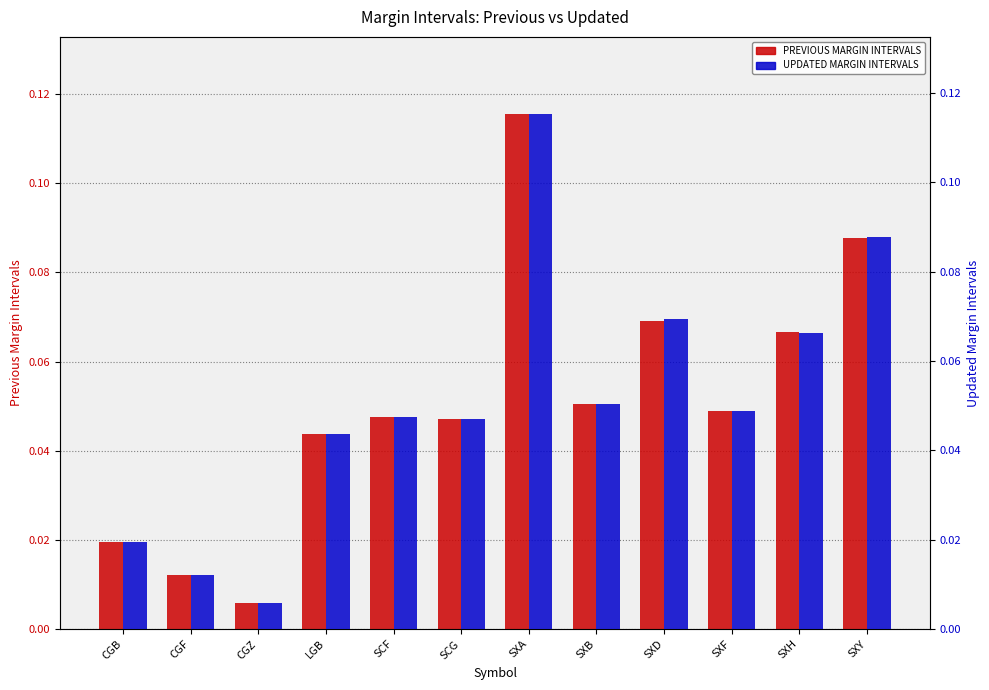

What is the total value across all series at SXY?

0.2